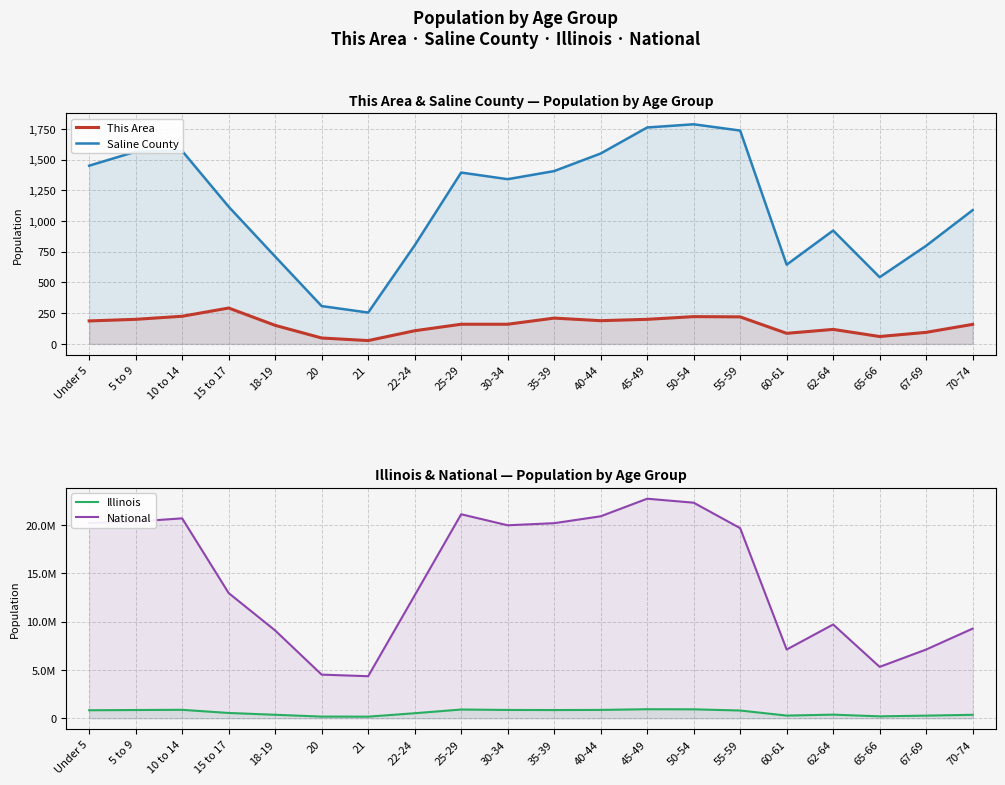

At which category does National reach its first local valley?

21